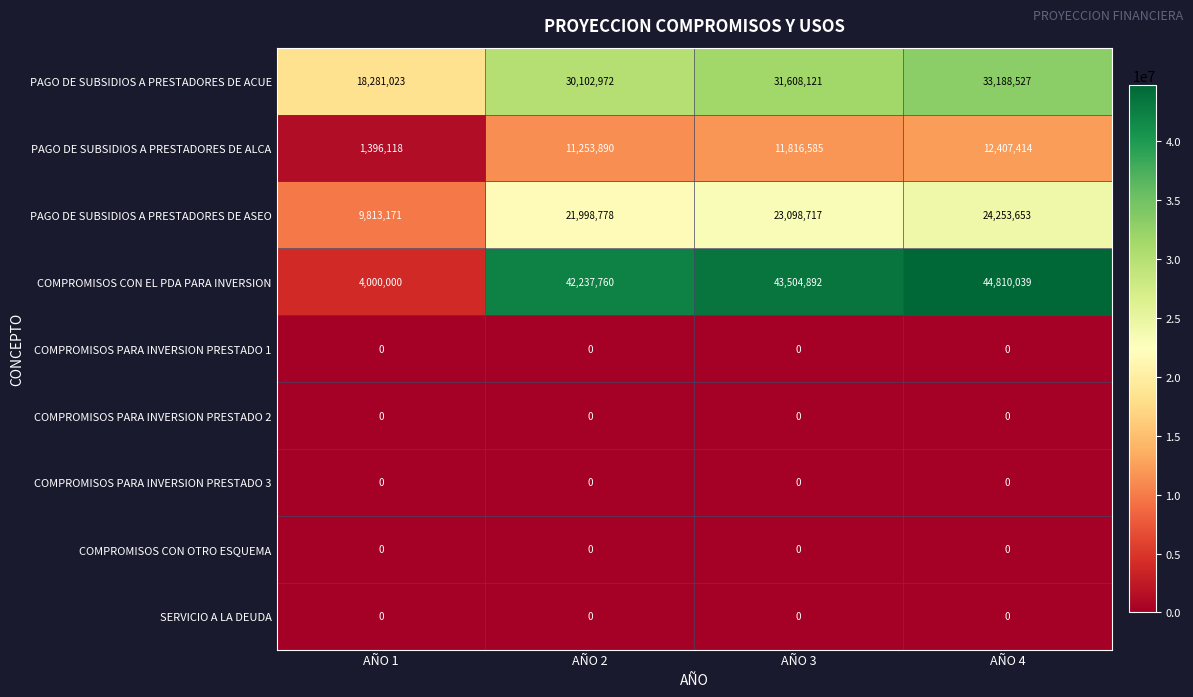

Rank the categories by PAGO DE SUBSIDIOS A PRESTADORES DE ALCA value from highest to lowest.

AÑO 4, AÑO 3, AÑO 2, AÑO 1